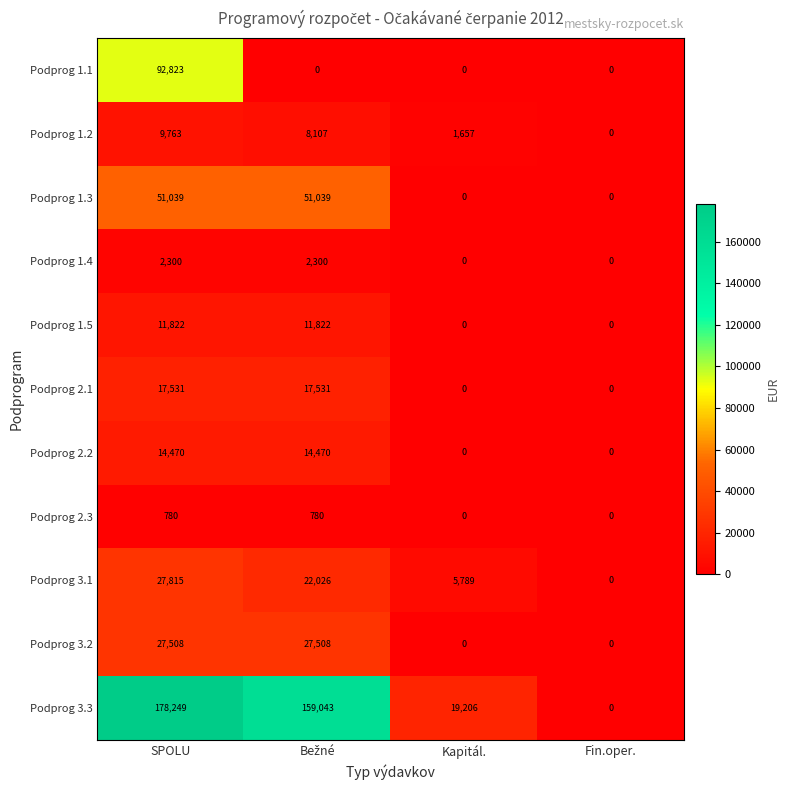

Count the number of data series in this chart.

11